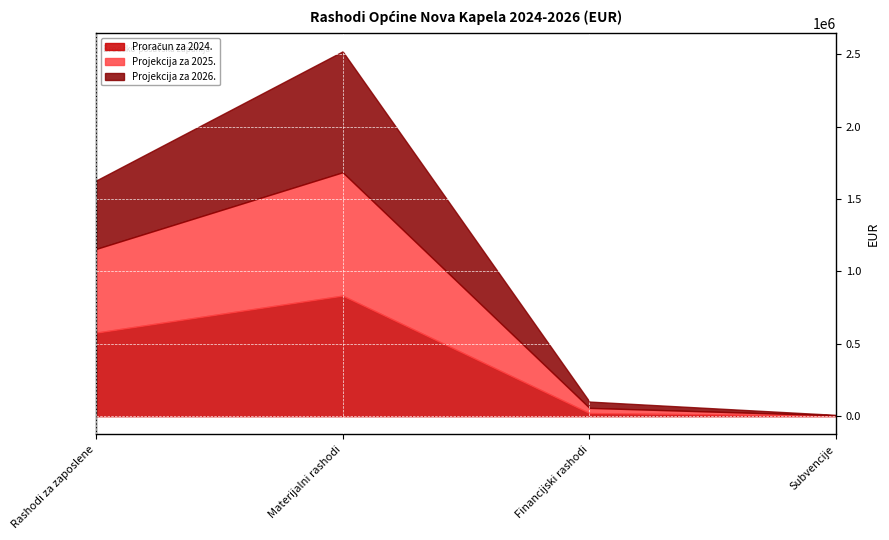

Which series has the largest total across all categories?

Projekcija za 2025.